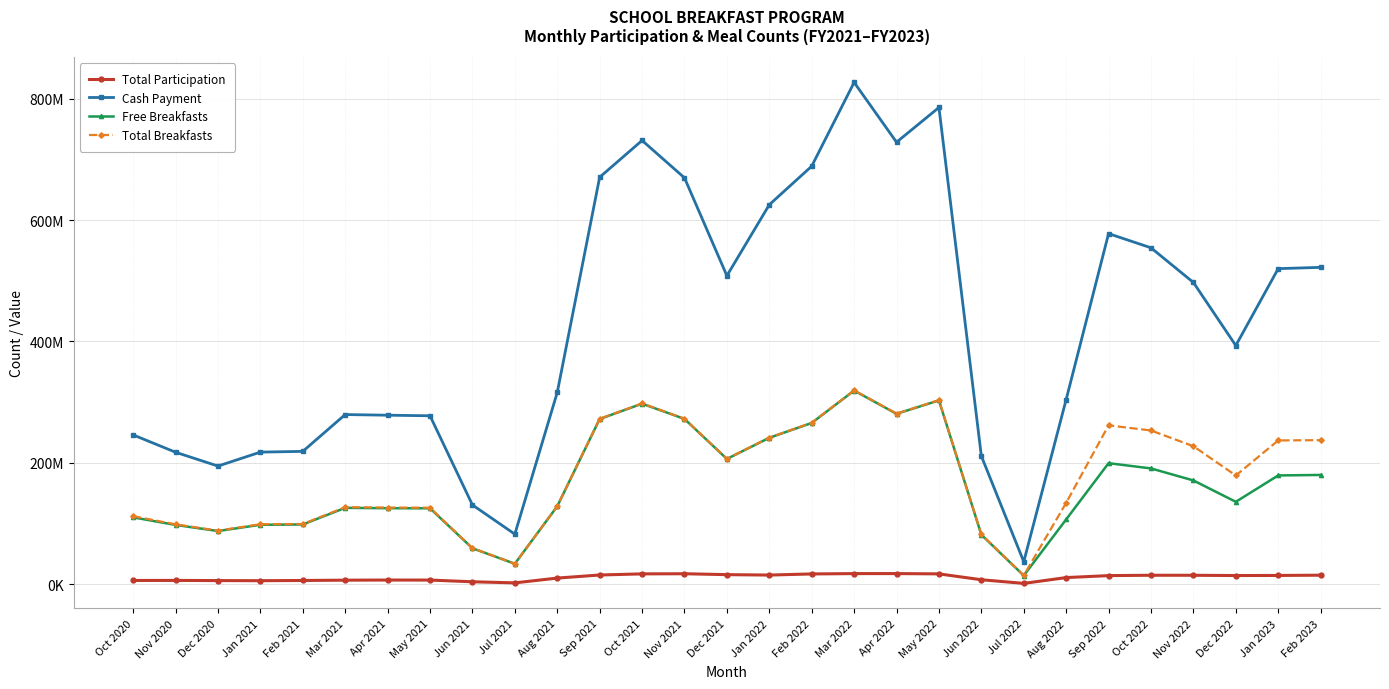

Does the chart display data point markers on the line(s)?

Yes